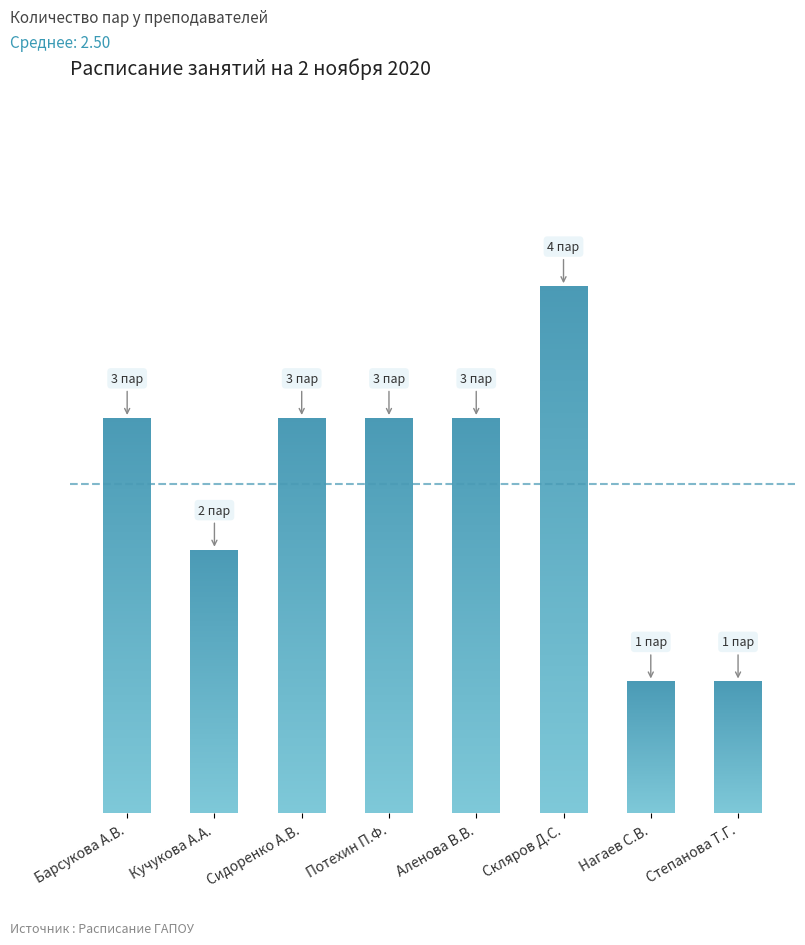

Does the chart contain stacked bars?

No